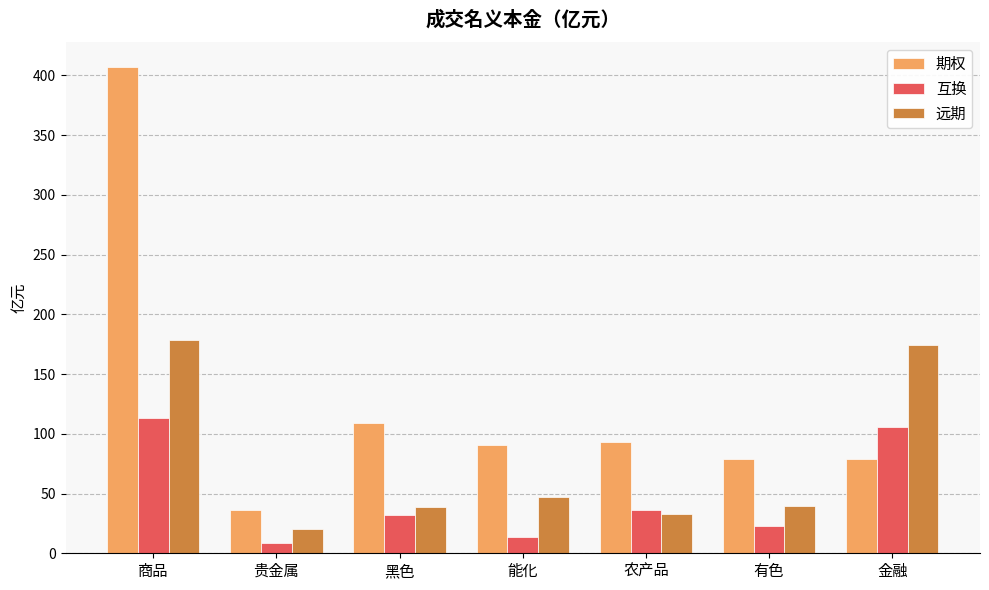

How many data points does each series have?

7